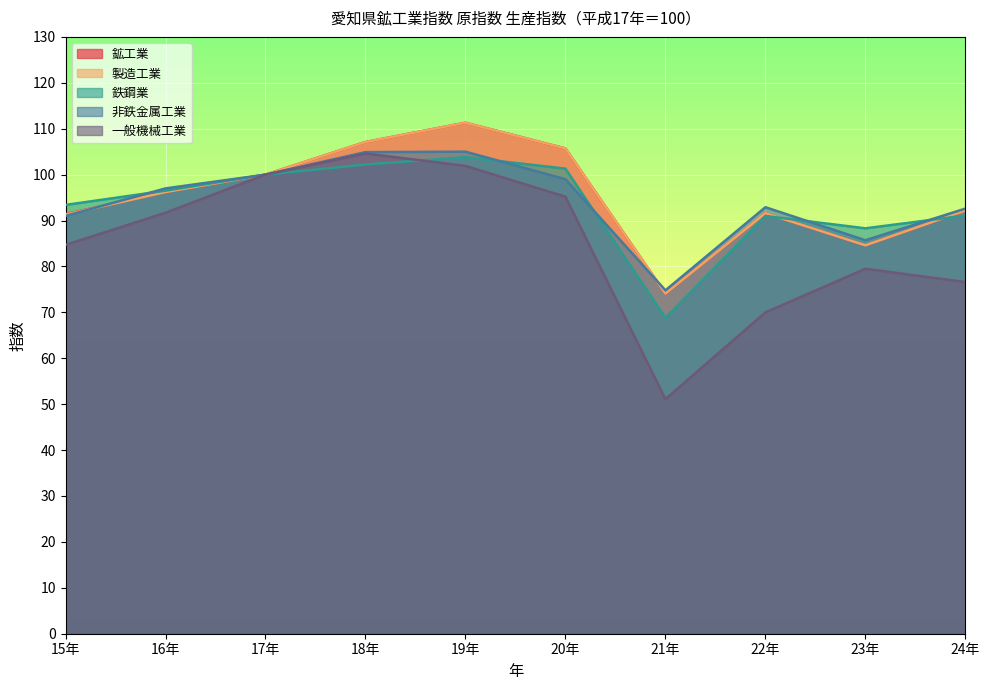

At which category does the chart reach its minimum across all series?

21年